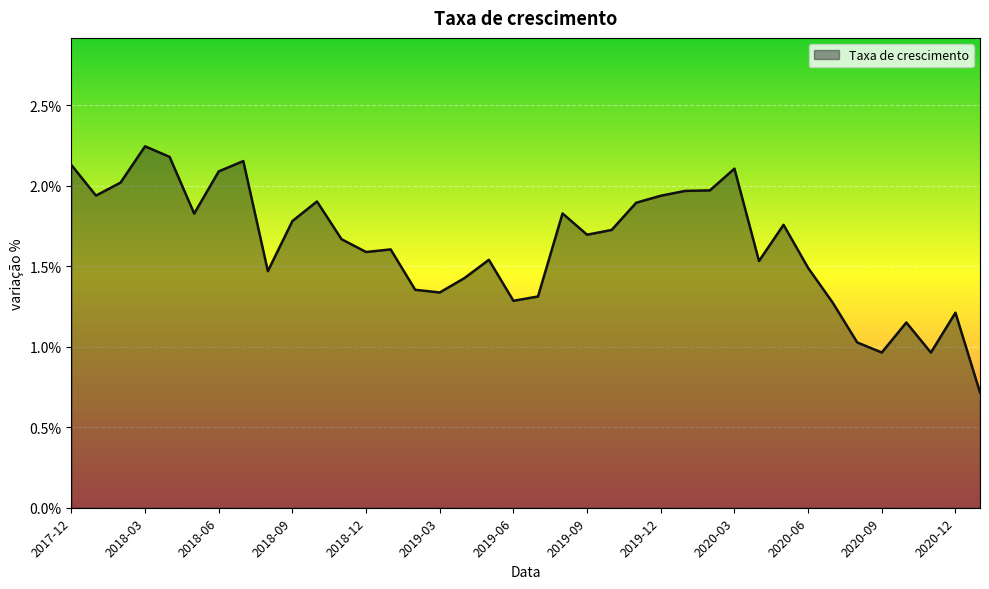

Does the chart have visible grid lines?

Yes